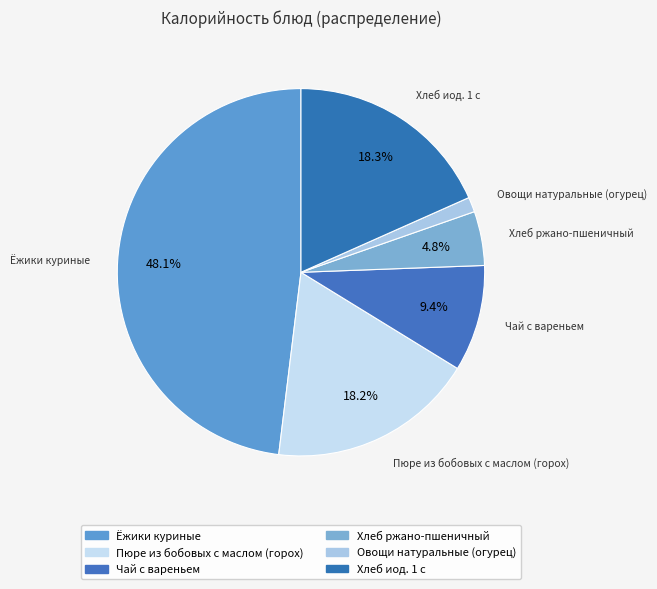

What portion of the pie excludes Овощи натуральные (огурец)?

98.7%